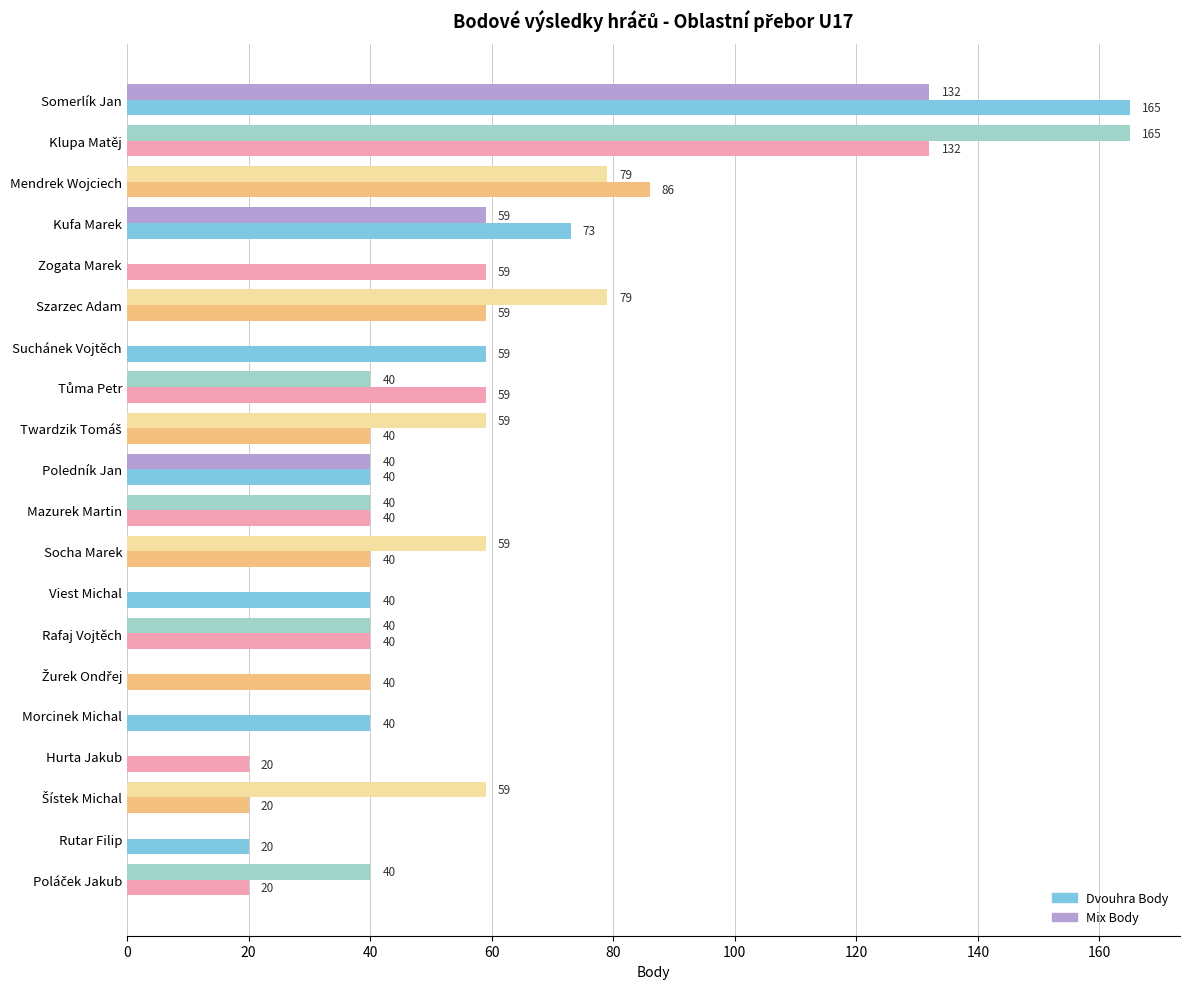

What is the total value across all series at Hurta Jakub?

20